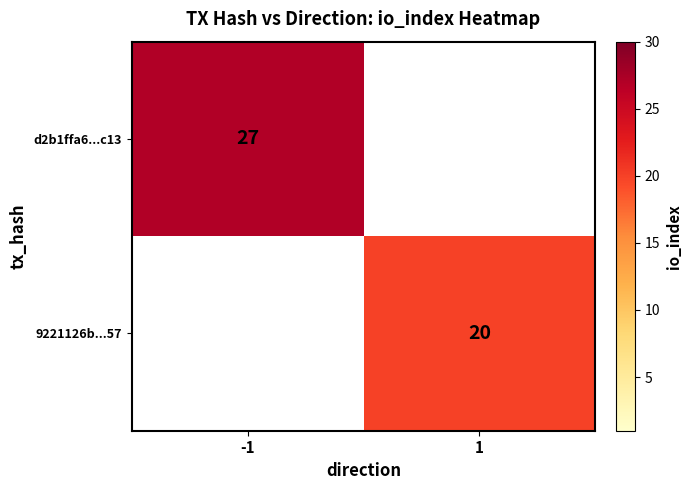

Is the value of d2b1ffa6...c13 at -1 greater than the value of 9221126b...57 at 1?

Yes